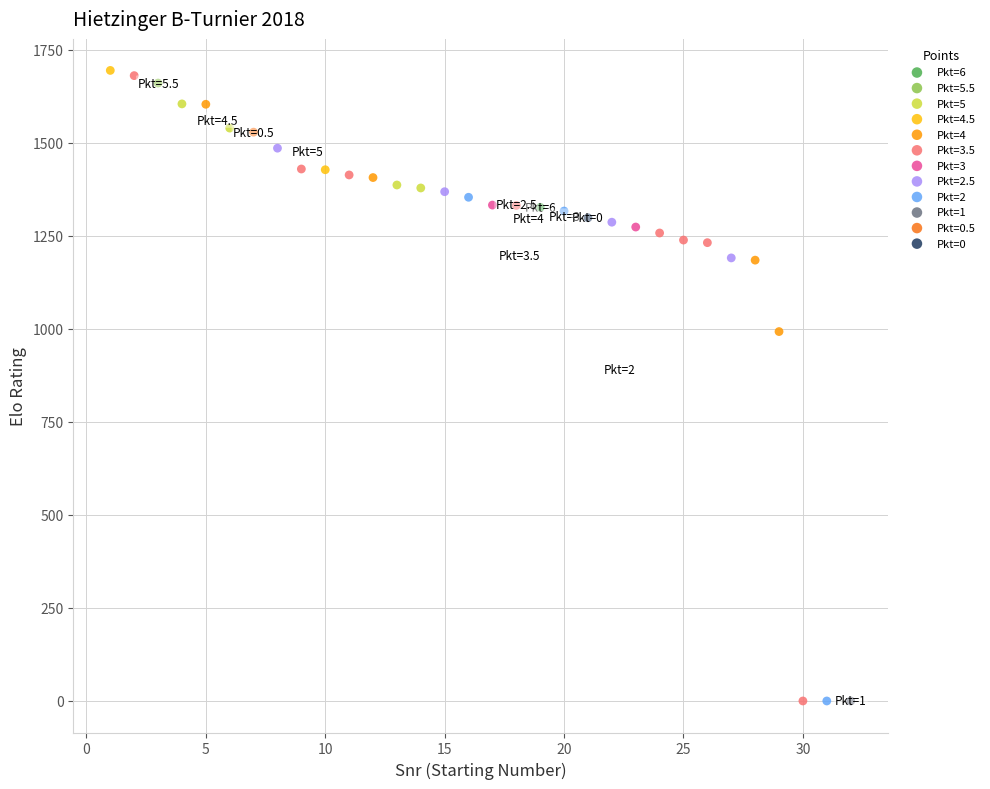

What are all the series names shown in the legend?

Pkt=6, Pkt=5.5, Pkt=5, Pkt=4.5, Pkt=4, Pkt=3.5, Pkt=3, Pkt=2.5, Pkt=2, Pkt=1, Pkt=0.5, Pkt=0